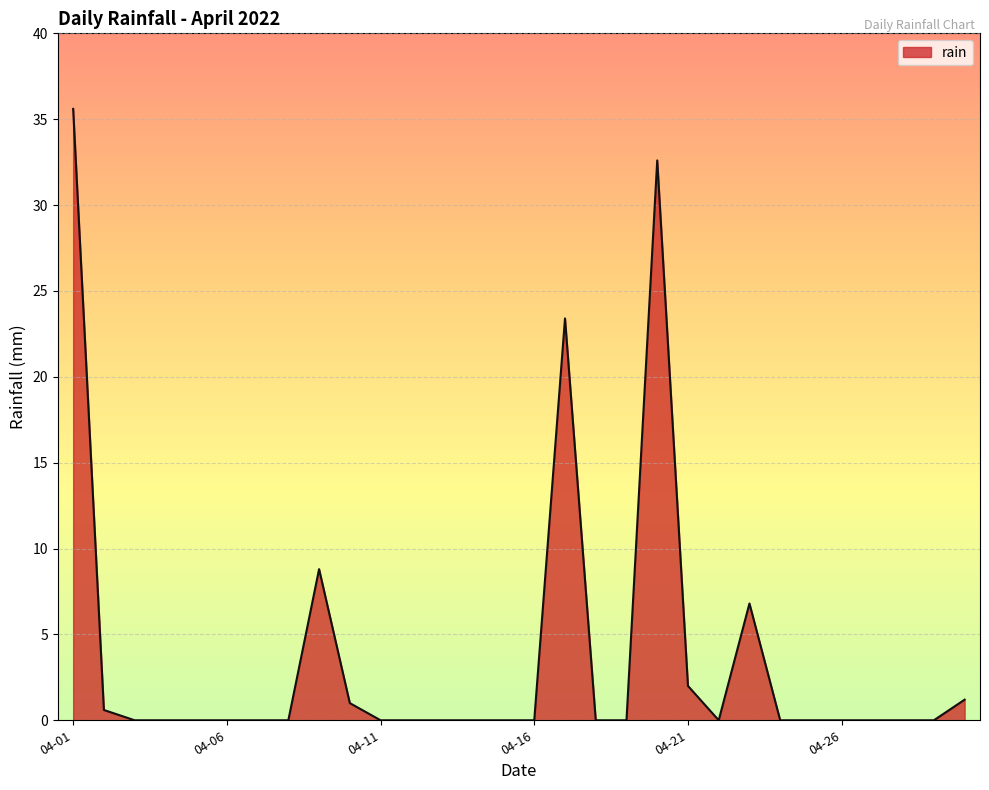

Does the chart display data point markers on the line(s)?

No